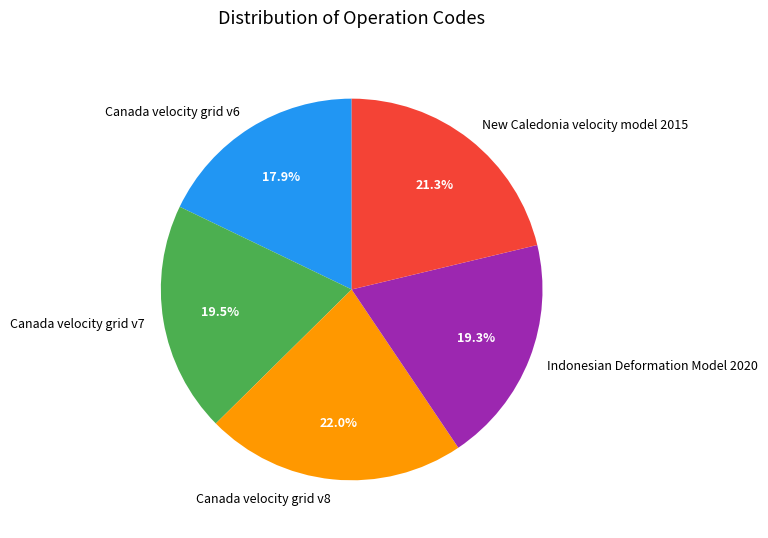

True or false: New Caledonia velocity model 2015 accounts for 21% of the total.

True